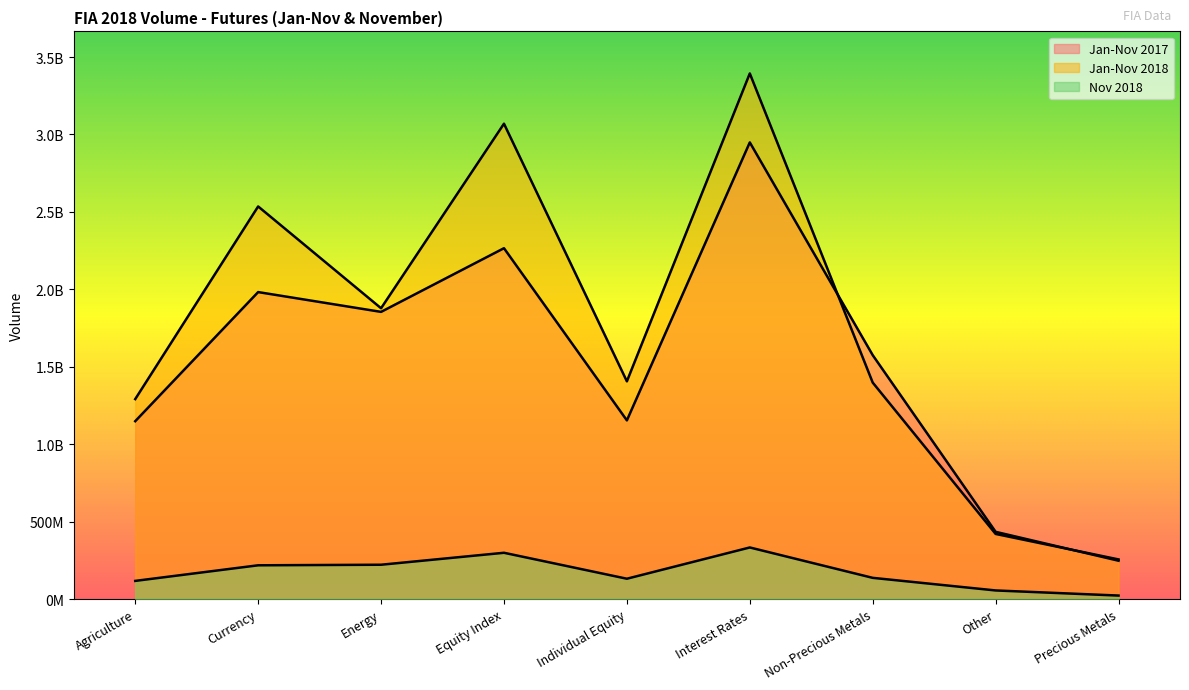

True or false: Jan-Nov 2017 and Nov 2018 intersect in this chart.

False